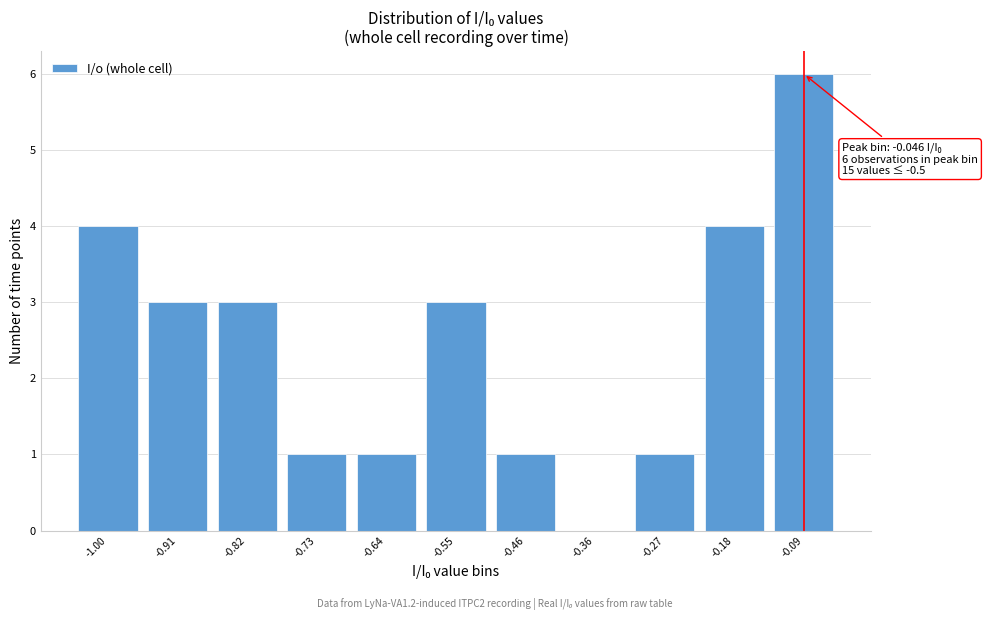

Reading left to right, what are all the values shown in this chart?

-1.00=4	-0.91=3	-0.82=3	-0.73=1	-0.64=1	-0.55=3	-0.46=1	-0.36=0	-0.27=1	-0.18=4	-0.09=6